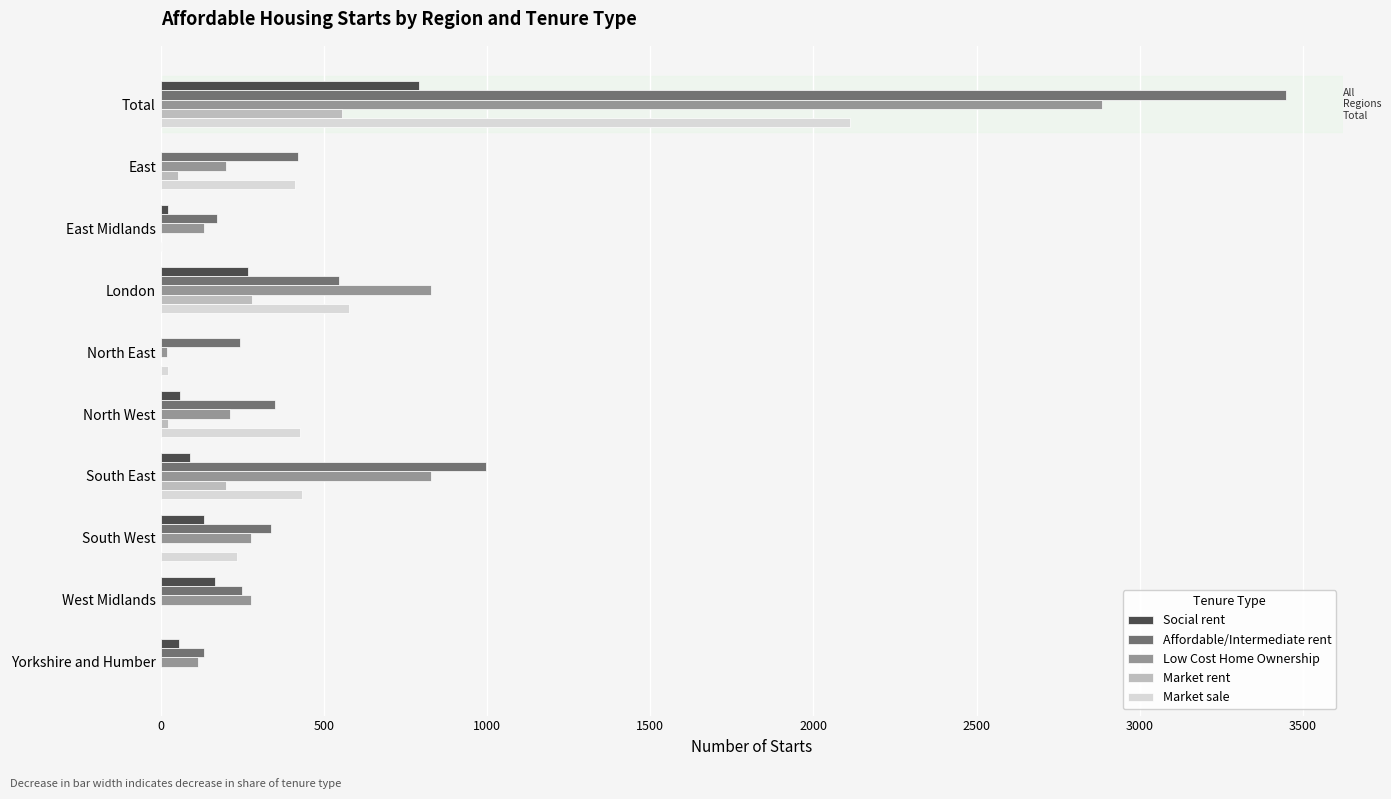

The value of Market sale at London is 576. True or false?

True